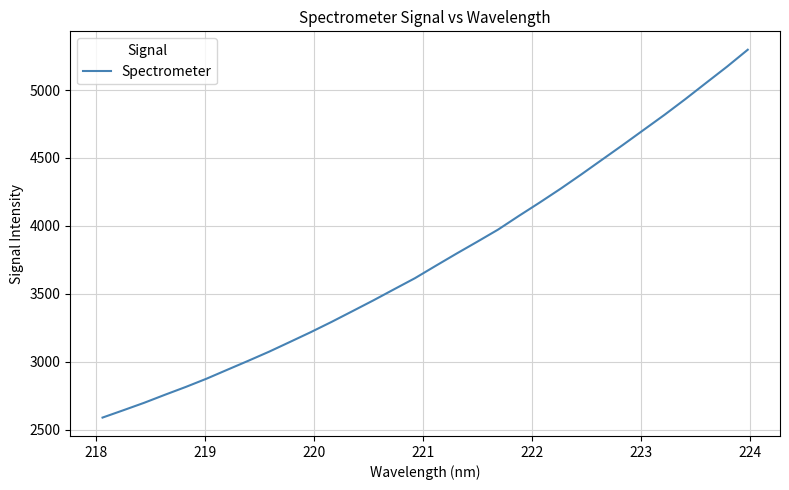

What is the greatest value displayed?

5296.9